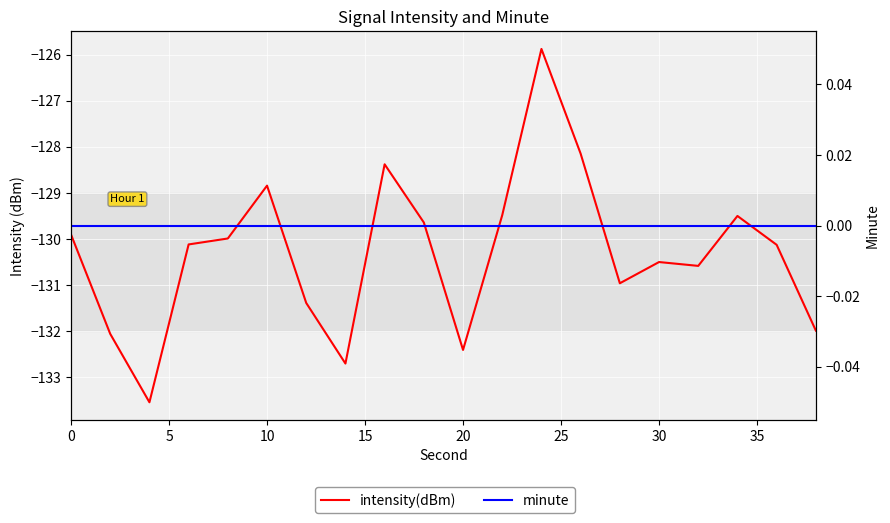

Does the chart display data point markers on the line(s)?

No